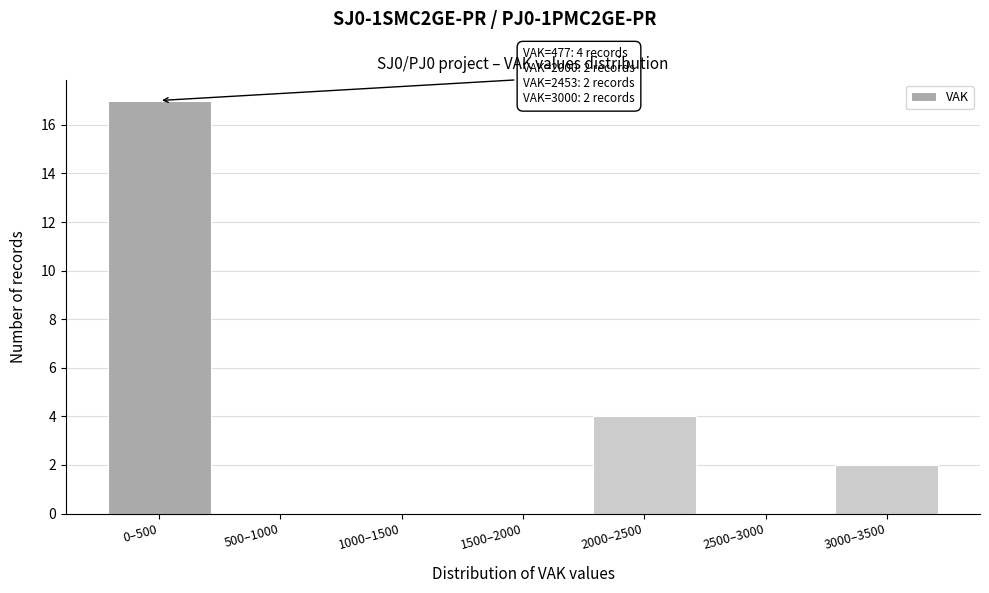

Reading right to left, extract all data points from this chart.

3000–3500=2	2500–3000=0	2000–2500=4	1500–2000=0	1000–1500=0	500–1000=0	0–500=17